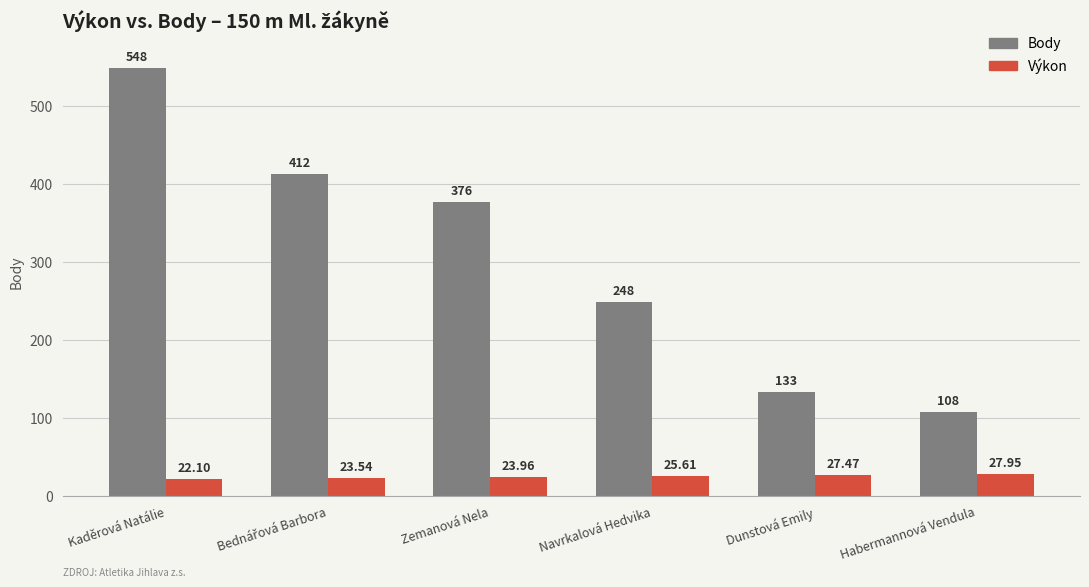

What are all the series names shown in the legend?

Body, Výkon